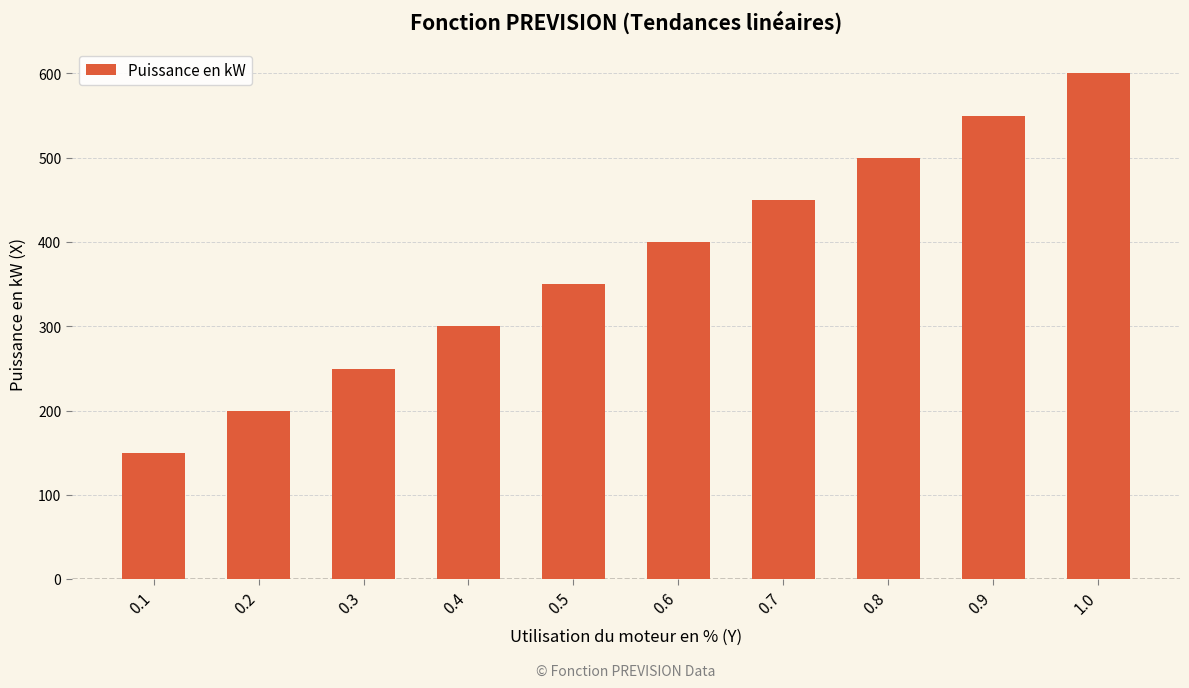

What is the sum of all values?

3750